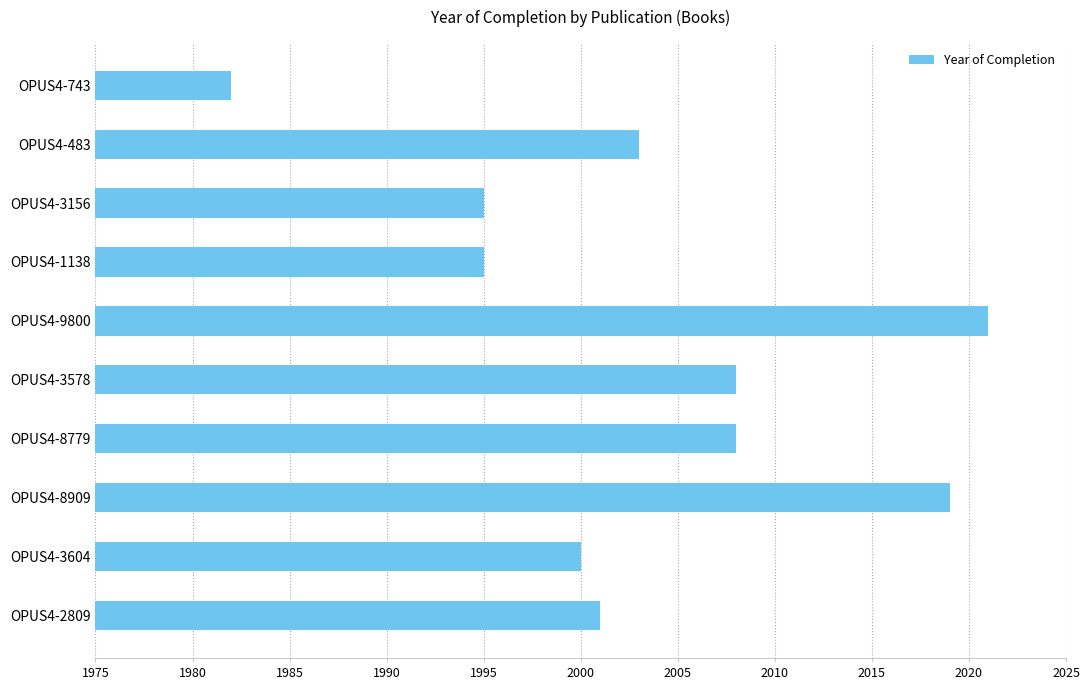

What is the value of the 1st bar from the top?

1982